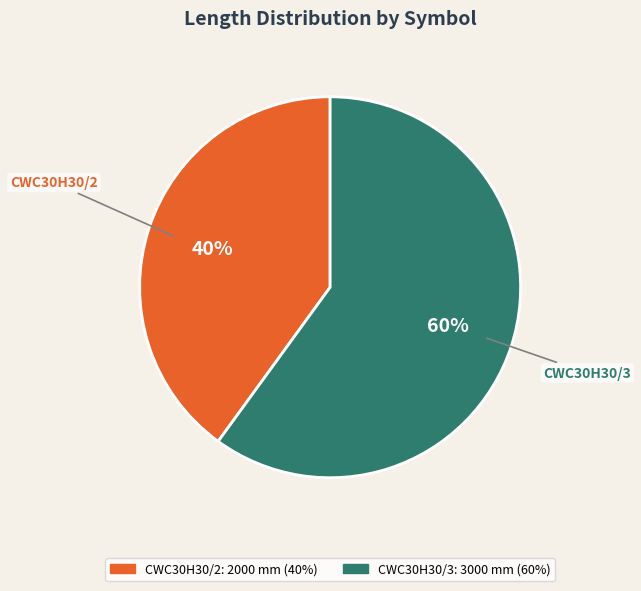

Combined, do CWC30H30/3 and CWC30H30/2 account for over 50%?

Yes